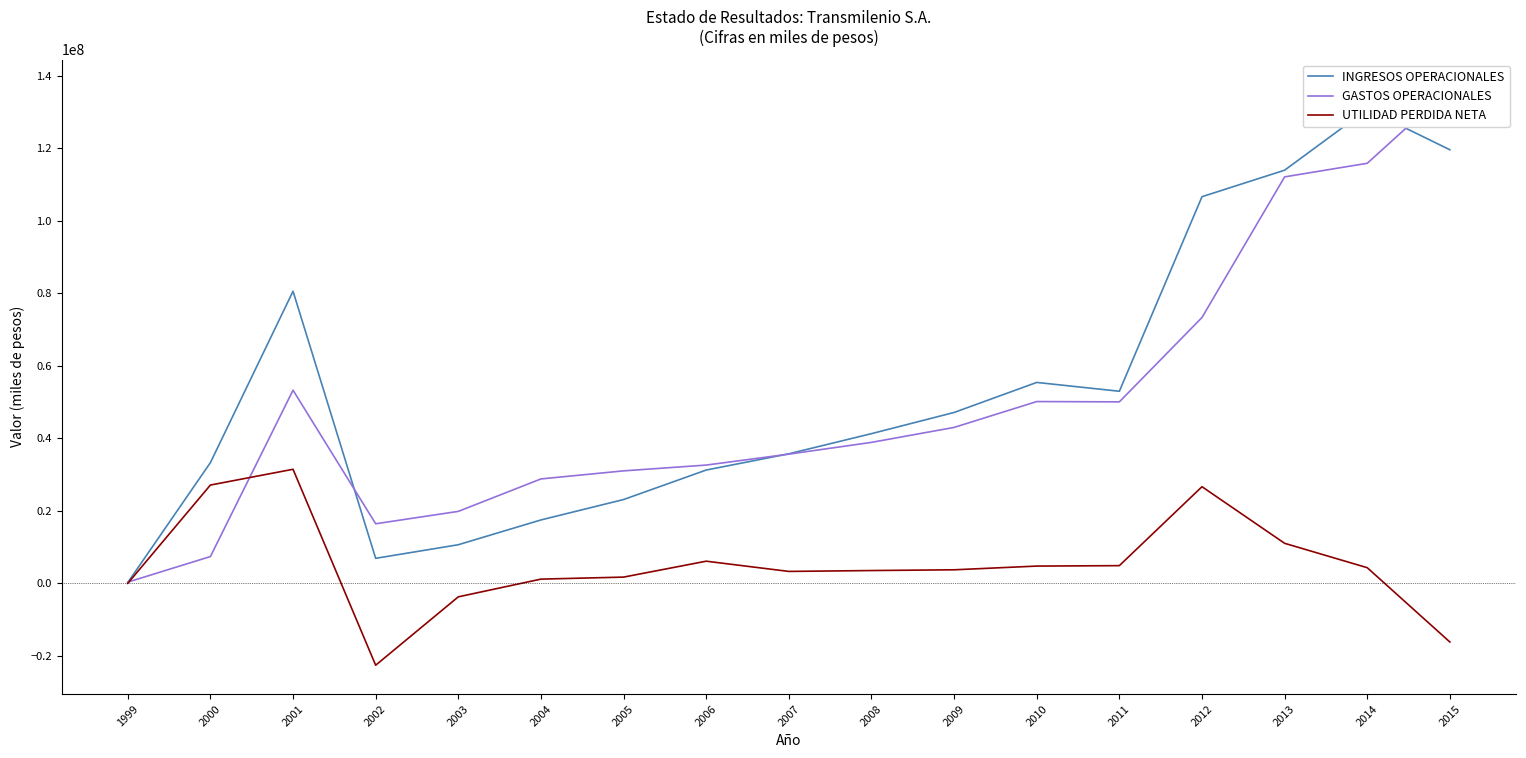

What is the sum of the INGRESOS OPERACIONALES values at 2010 and 2004?

72913827.0